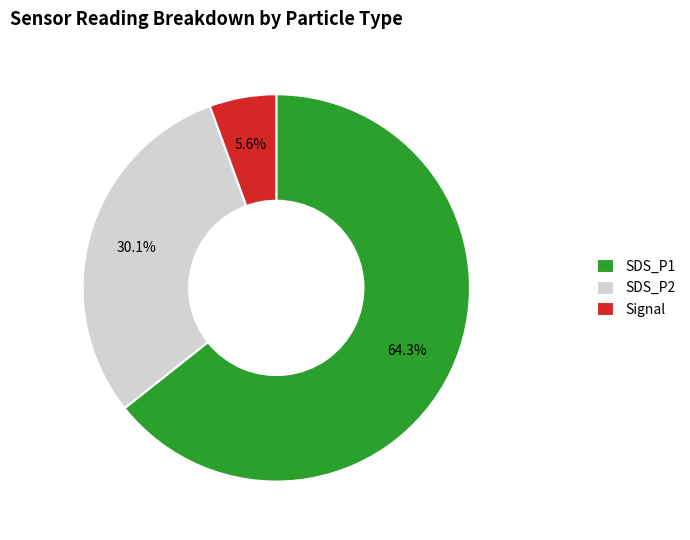

What is the smallest slice in the pie chart?

Signal